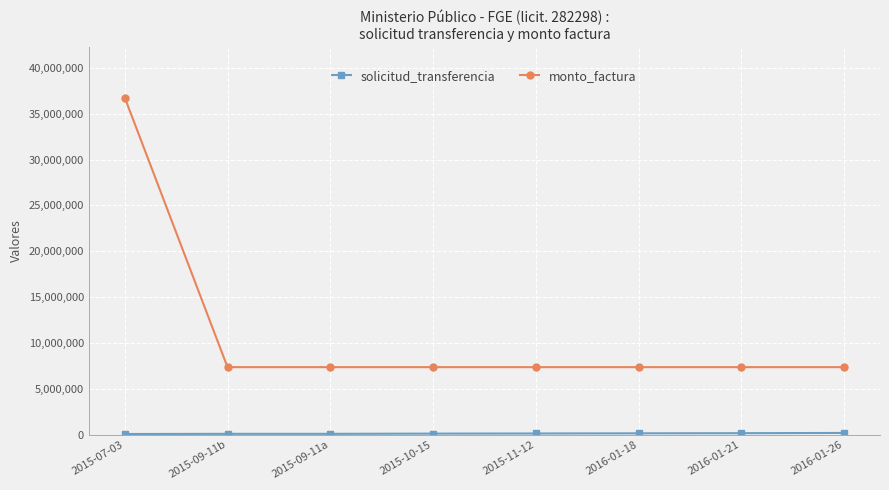

How many data points in monto_factura are above 7350000?

1